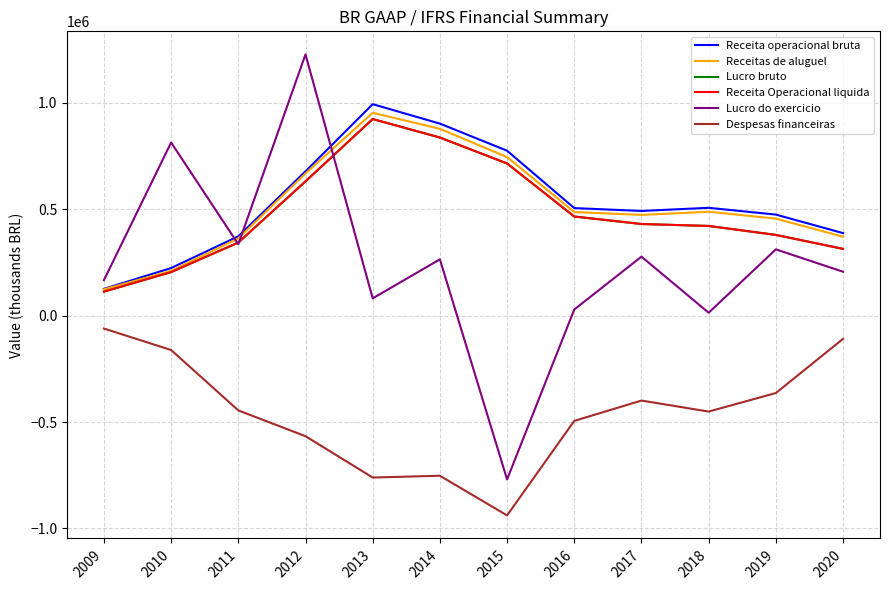

Which category has the lowest value across all series?

2015